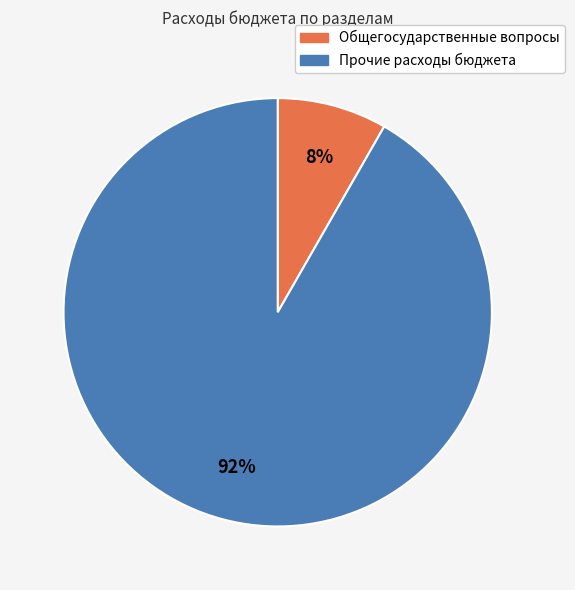

Is the sum of Прочие расходы бюджета and Общегосударственные вопросы greater than half?

Yes